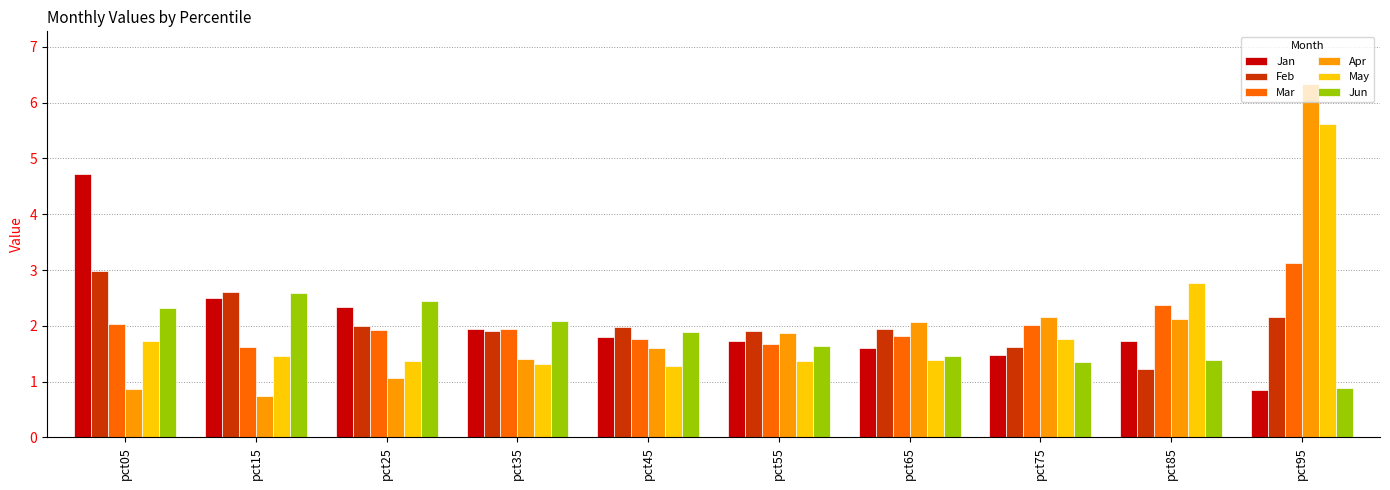

Reading left to right, list all the values displayed in this chart.

Jan: pct05=4.7	pct15=2.5	pct25=2.3	pct35=1.9	pct45=1.8	pct55=1.7	pct65=1.6	pct75=1.5	pct85=1.7	pct95=0.9
Feb: pct05=3.0	pct15=2.6	pct25=2.0	pct35=1.9	pct45=2.0	pct55=1.9	pct65=1.9	pct75=1.6	pct85=1.2	pct95=2.2
Mar: pct05=2.0	pct15=1.6	pct25=1.9	pct35=1.9	pct45=1.8	pct55=1.7	pct65=1.8	pct75=2.0	pct85=2.4	pct95=3.1
Apr: pct05=0.9	pct15=0.7	pct25=1.1	pct35=1.4	pct45=1.6	pct55=1.9	pct65=2.1	pct75=2.2	pct85=2.1	pct95=6.3
May: pct05=1.7	pct15=1.5	pct25=1.4	pct35=1.3	pct45=1.3	pct55=1.4	pct65=1.4	pct75=1.8	pct85=2.8	pct95=5.6
Jun: pct05=2.3	pct15=2.6	pct25=2.4	pct35=2.1	pct45=1.9	pct55=1.6	pct65=1.5	pct75=1.3	pct85=1.4	pct95=0.9